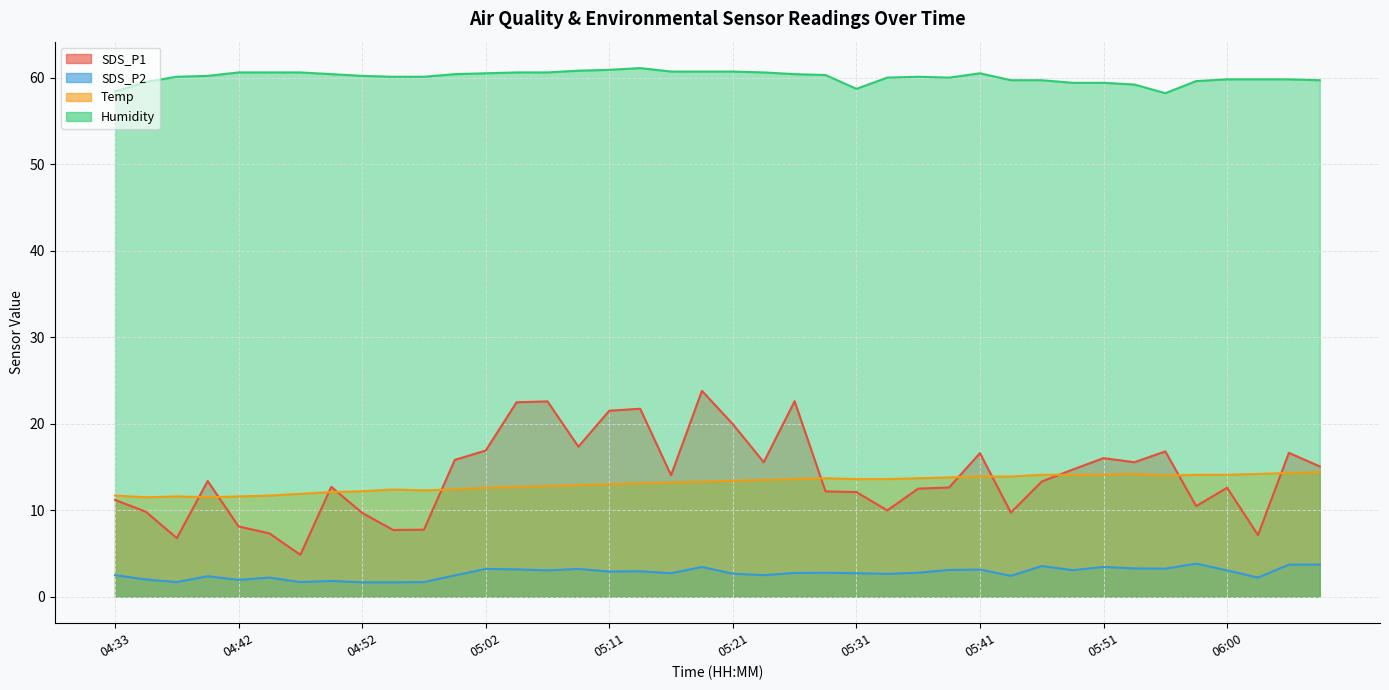

Read the Temp value at 05:24.

13.5